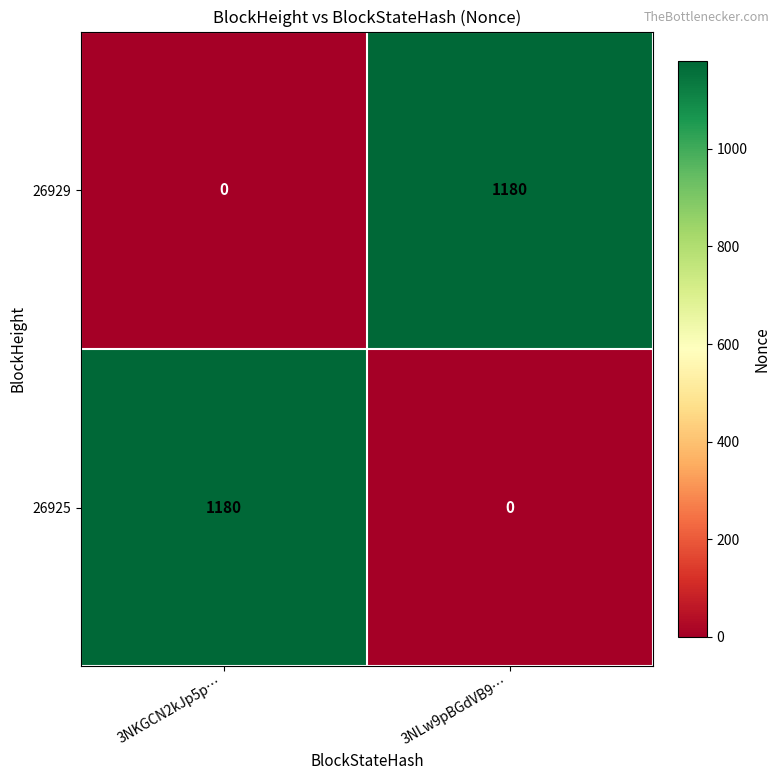

How many categories are shown in the chart?

2